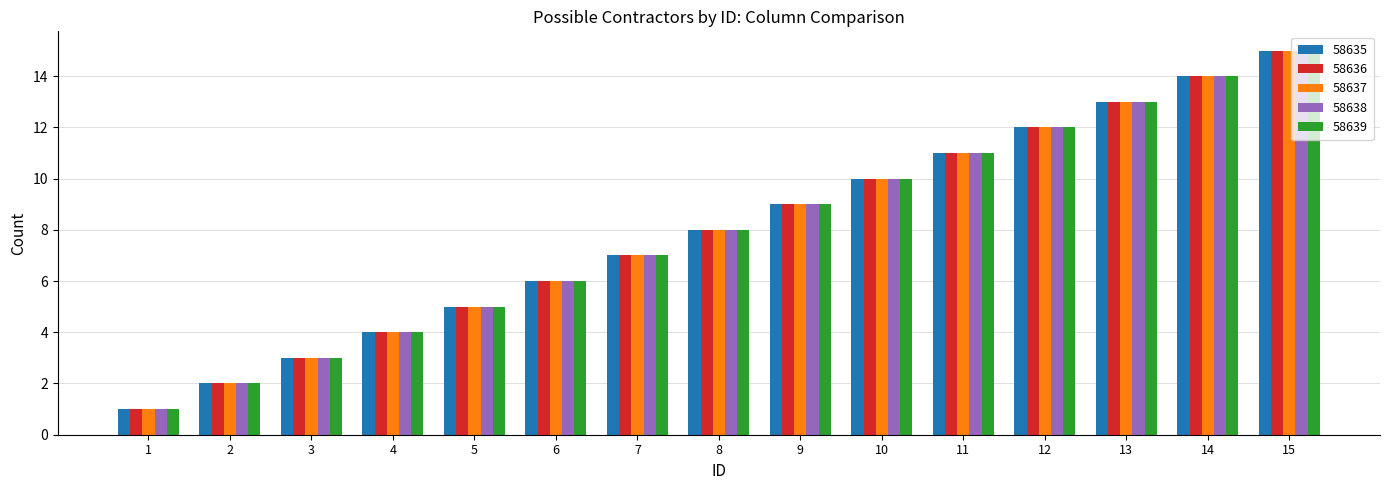

How many data points does each series have?

15